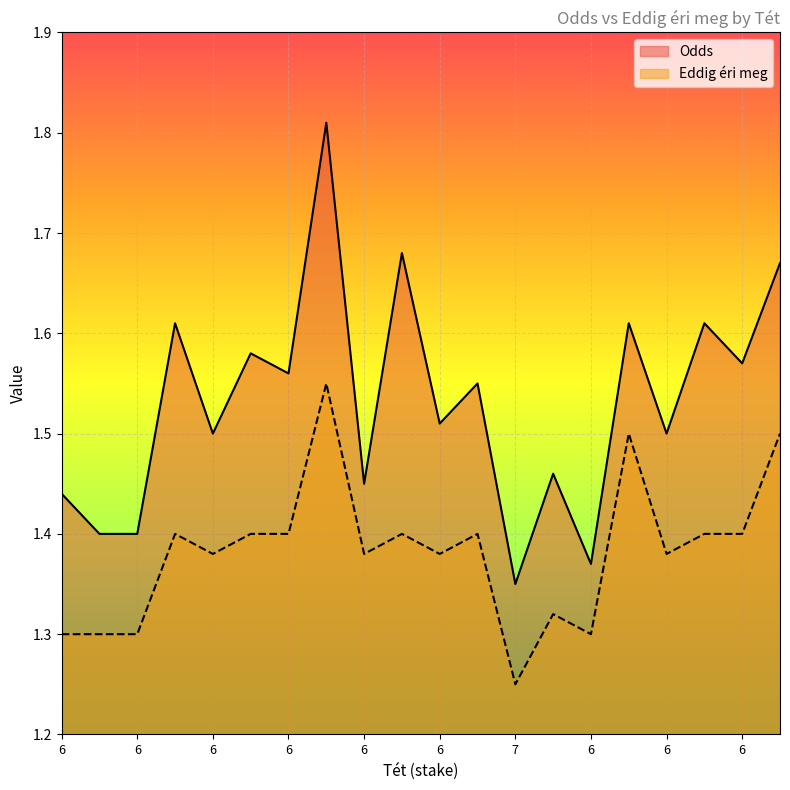

Count the Odds values in the range 1 to 2.

20